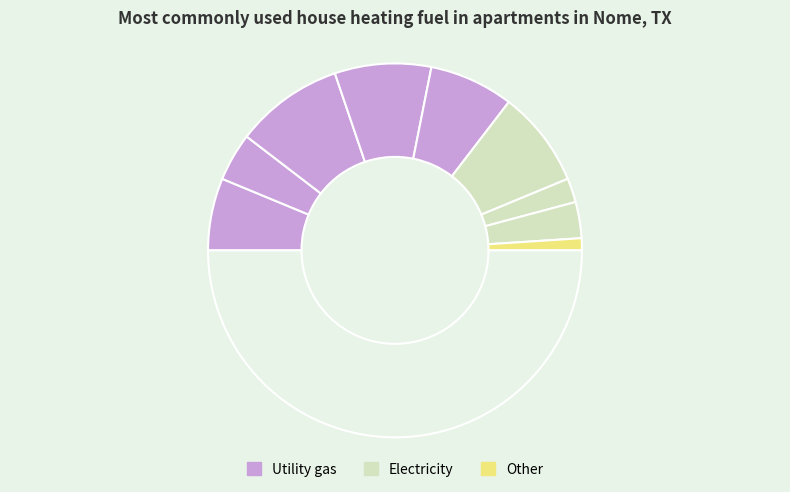

How many slices are in this pie chart?

10